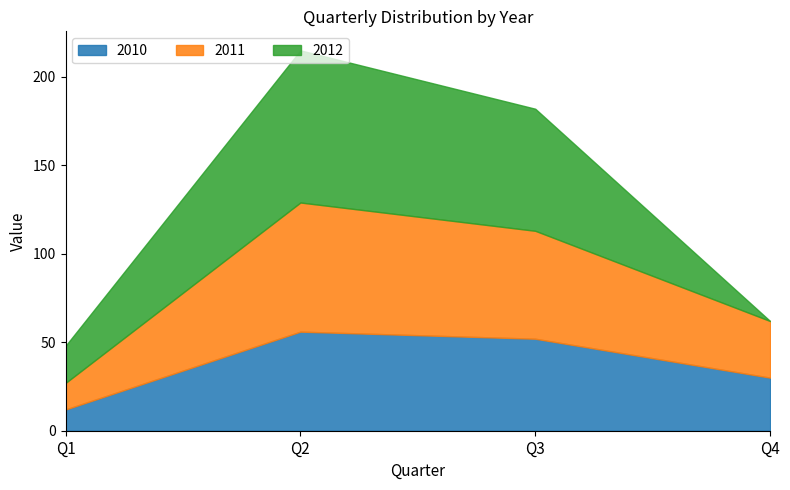

Read the 2011 value at Q1.

15